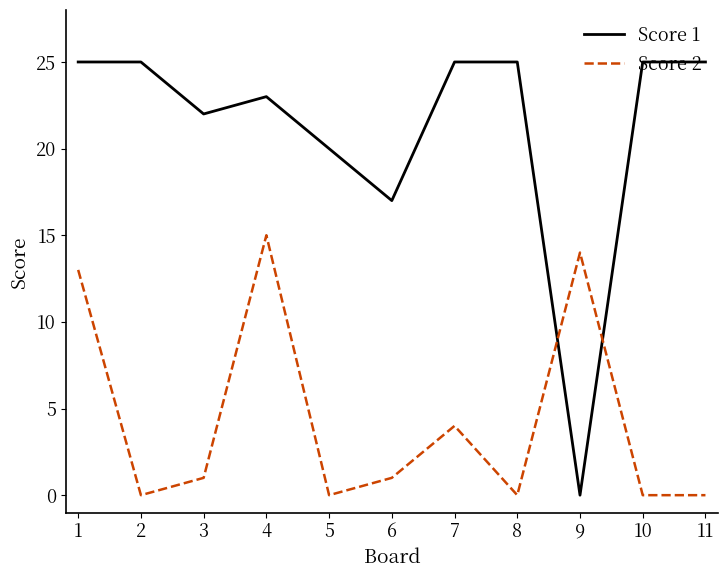

Between 3 and 4, which series saw the biggest shift?

Score 2